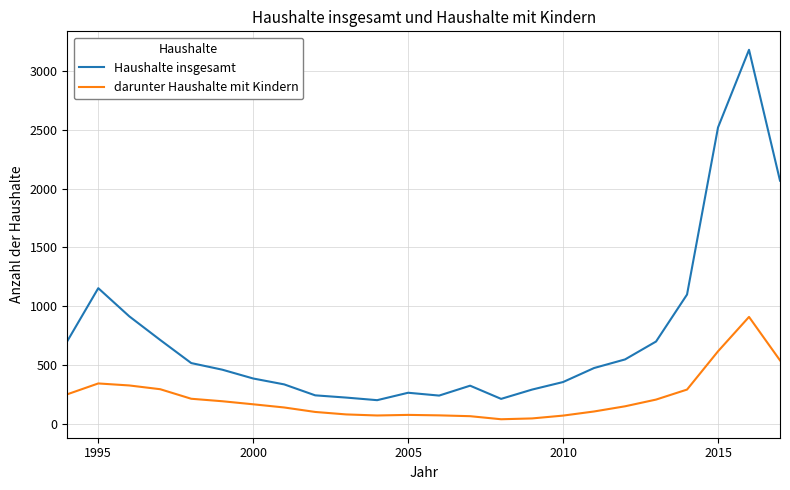

True or false: darunter Haushalte mit Kindern and Haushalte insgesamt intersect in this chart.

False